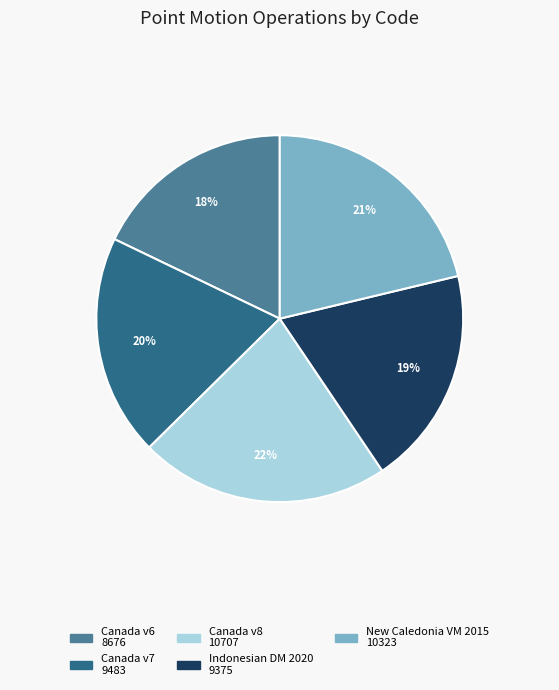

To the nearest percent, what is the difference between the largest and smallest slice percentages?

4%